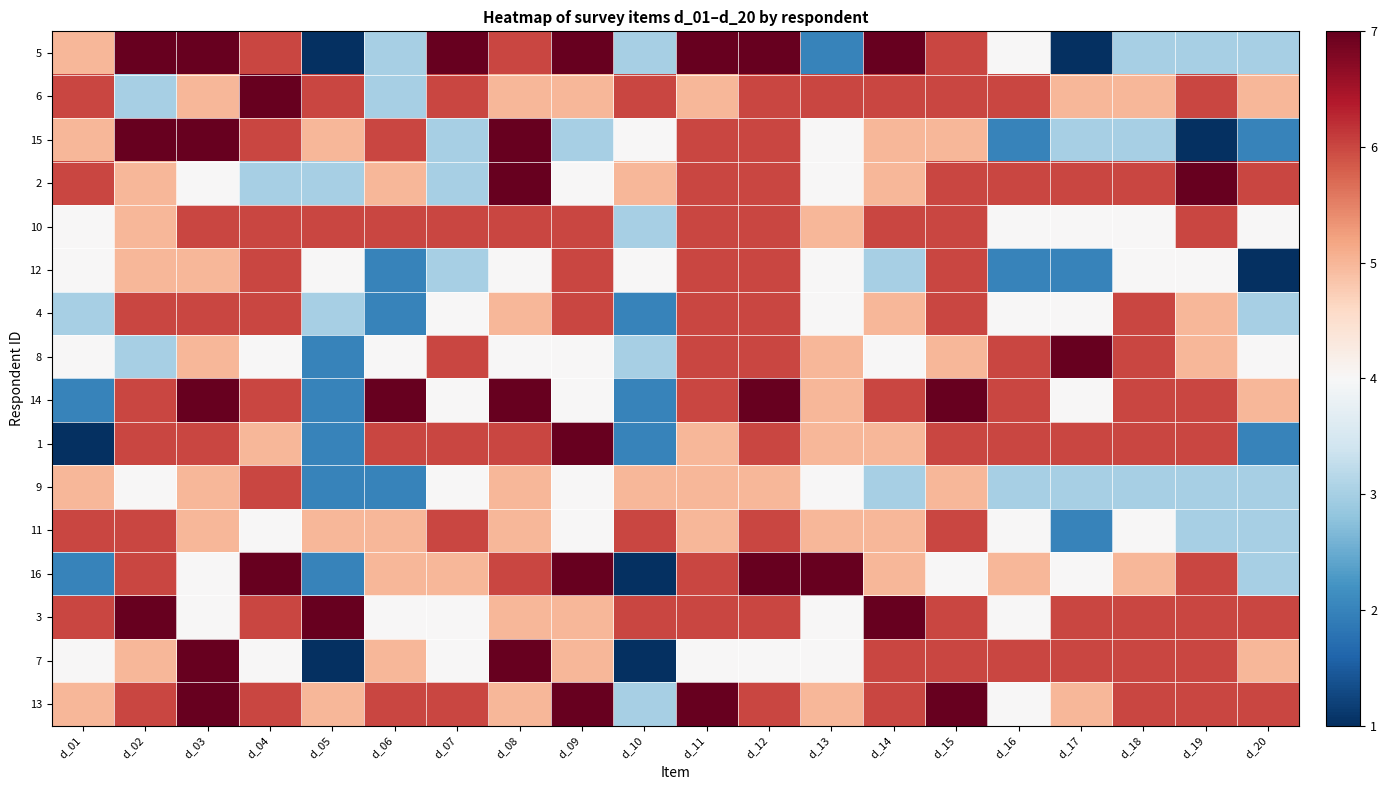

At which category does the chart reach its minimum across all series?

d_05